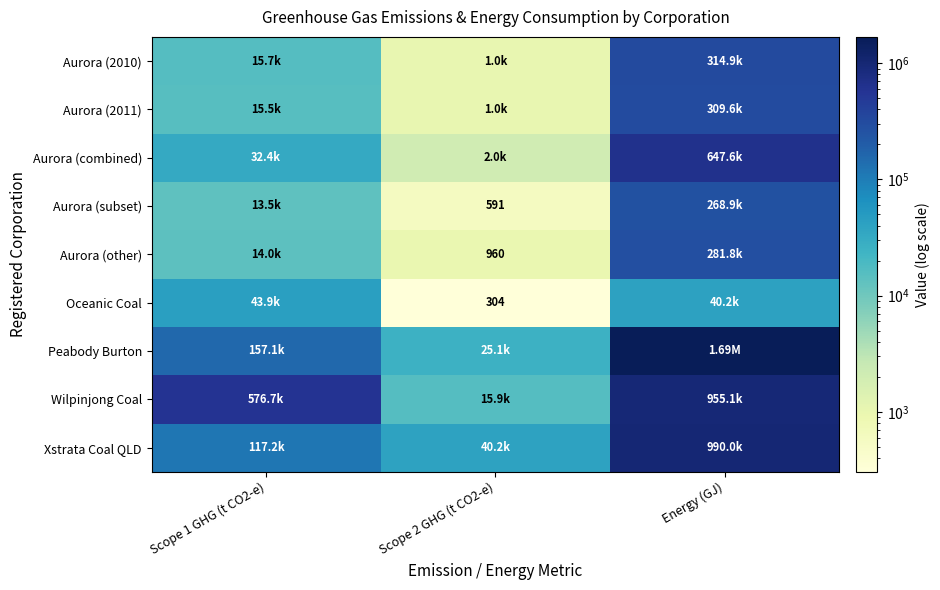

Rank the series at Scope 2 GHG (t CO2-e) from highest to lowest value.

Xstrata Coal QLD, Peabody Burton, Wilpinjong Coal, Aurora (combined), Aurora (2011), Aurora (2010), Aurora (other), Aurora (subset), Oceanic Coal